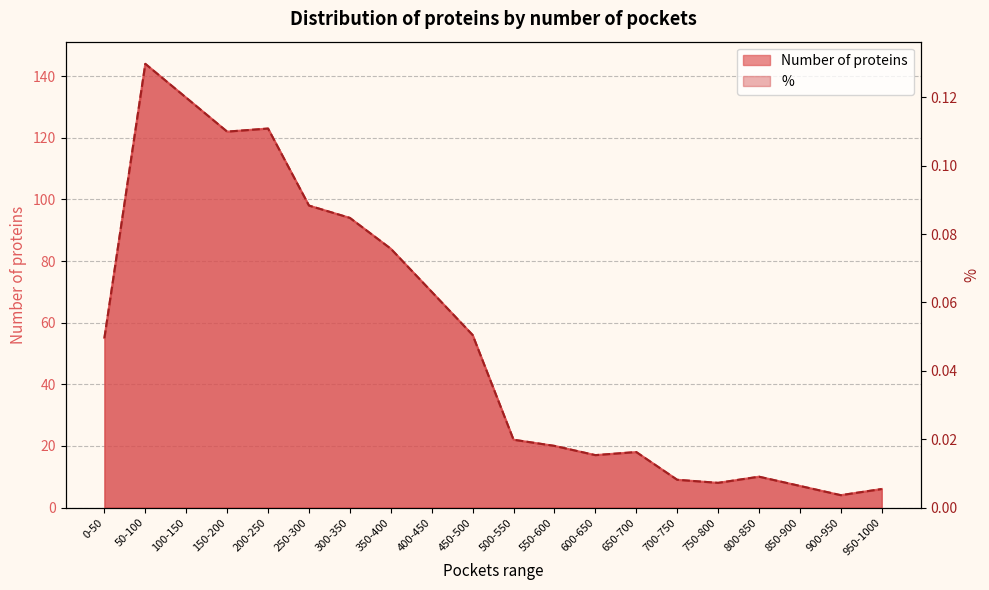

The value of % at 900-950 is 0.0. True or false?

False